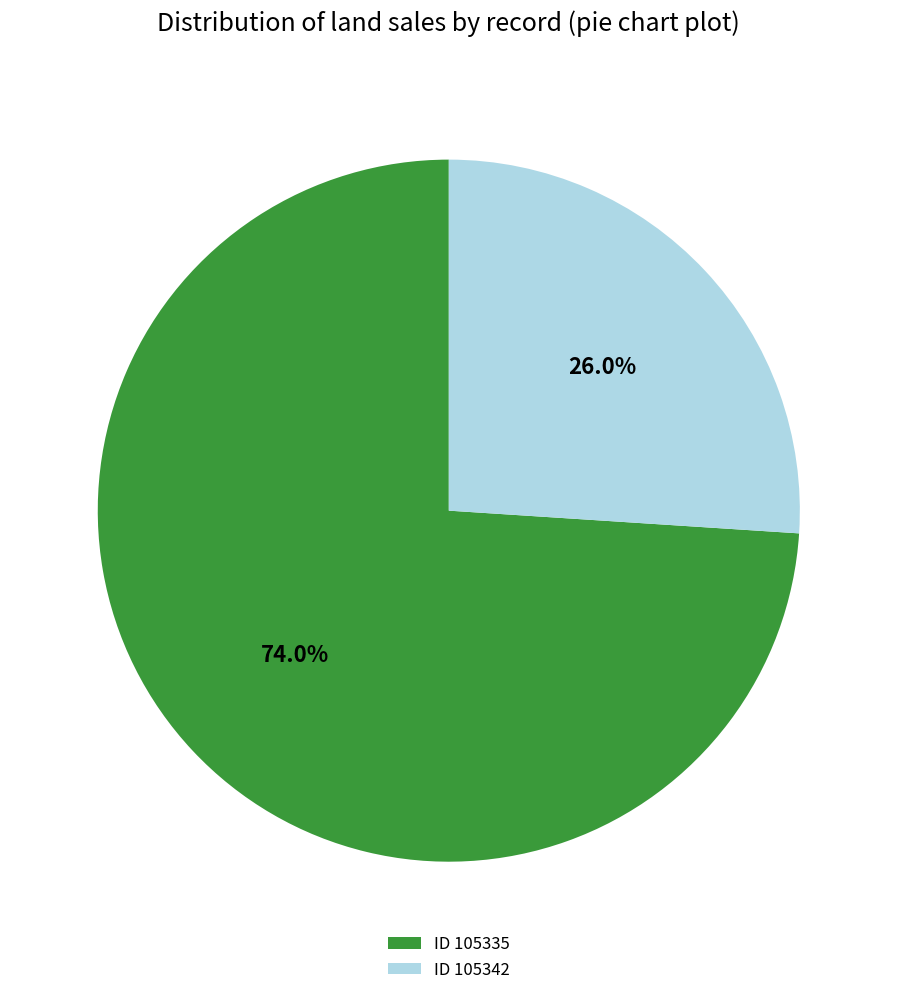

Rank the categories by value from lowest to highest.

ID 105342, ID 105335